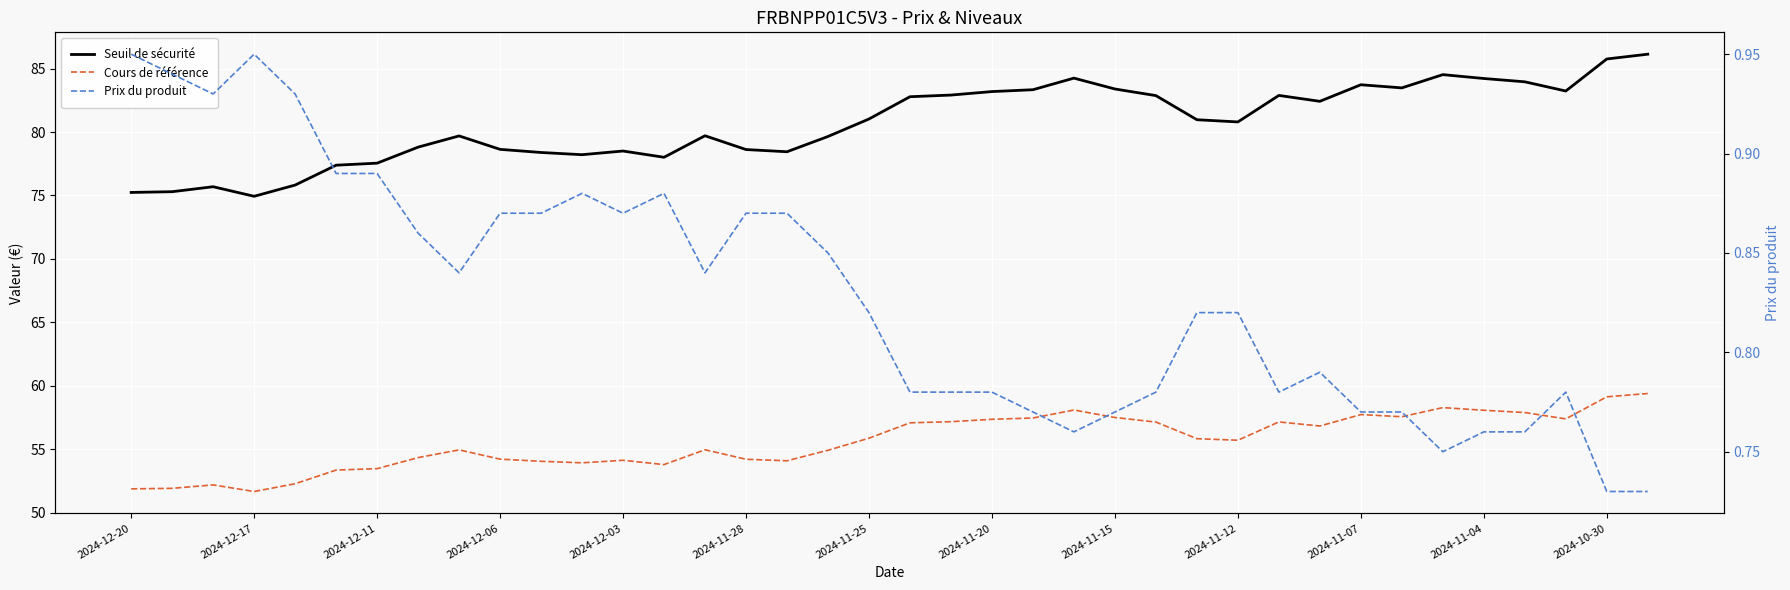

How many distinct data groups are displayed?

3